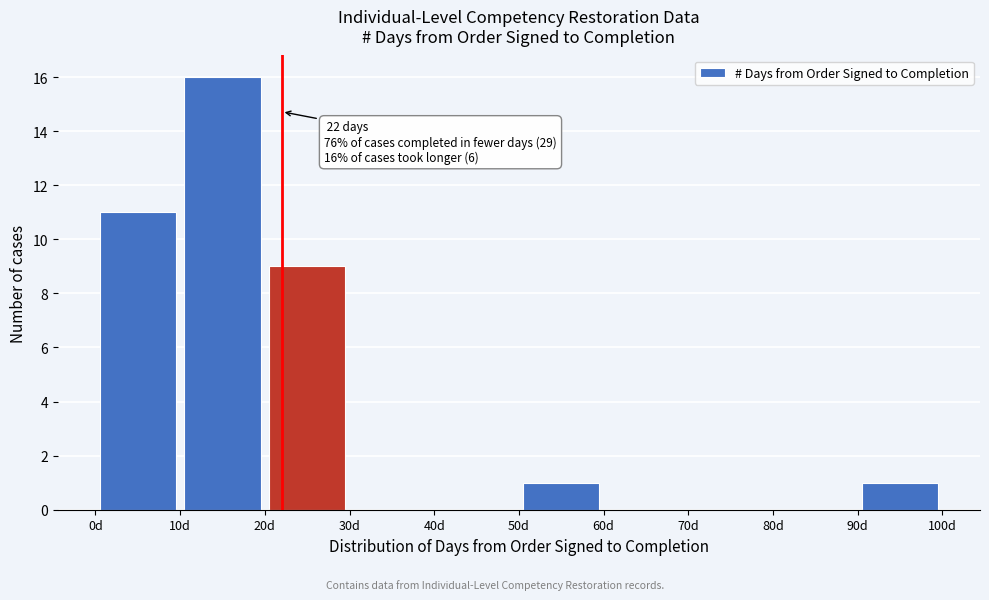

Which range on the x-axis has the tallest bar?

10 to 20